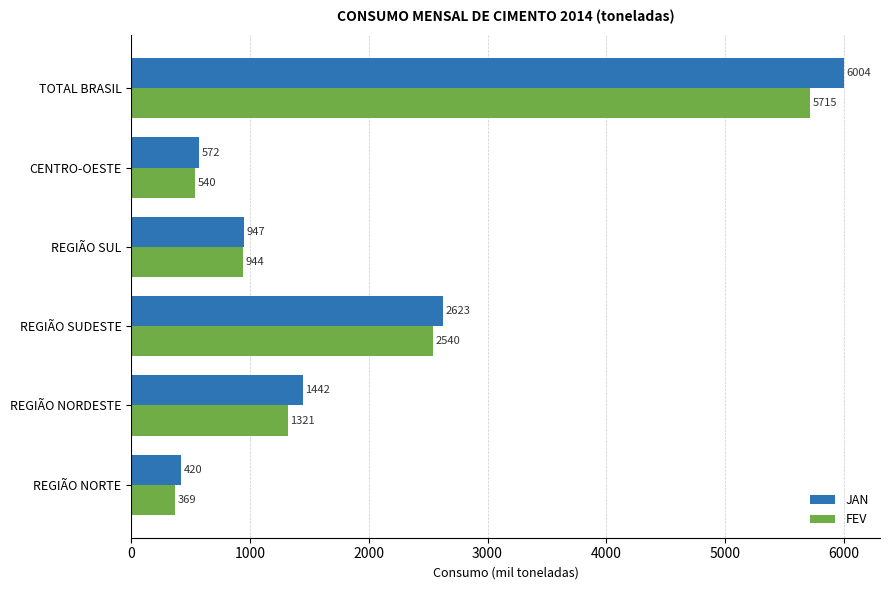

True or false: JAN has a value of 611.2 at REGIÃO NORTE.

False